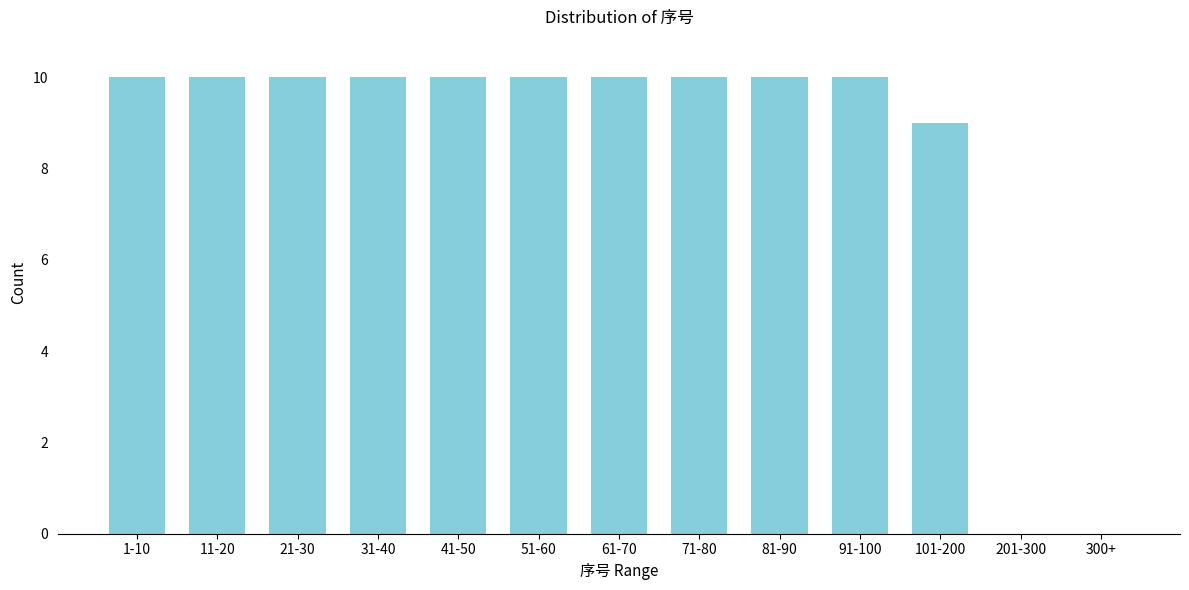

Reading right to left, extract all data points from this chart.

300+=0	201-300=0	101-200=9	91-100=10	81-90=10	71-80=10	61-70=10	51-60=10	41-50=10	31-40=10	21-30=10	11-20=10	1-10=10